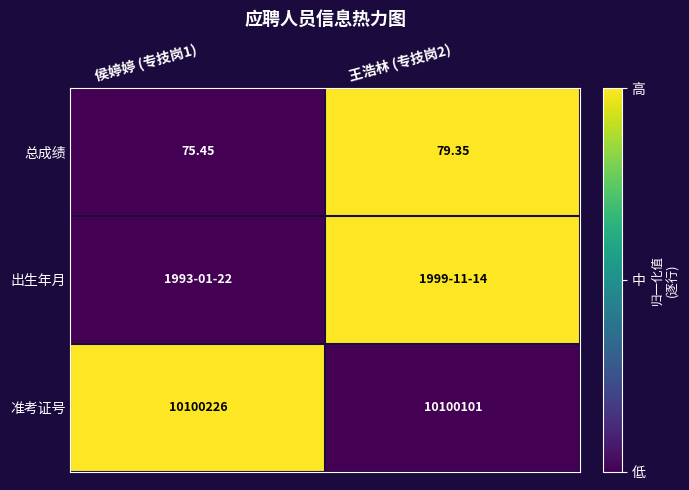

Rank the categories by 准考证号 value from lowest to highest.

王浩林 (专技岗2), 侯婷婷 (专技岗1)